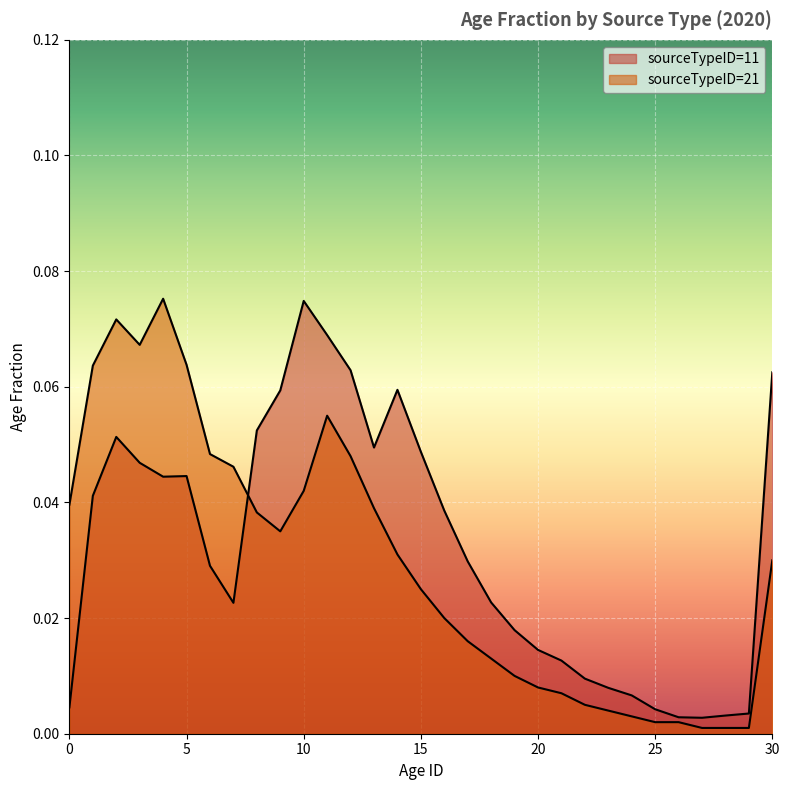

What is the approximate value of 21 at 11?

0.1